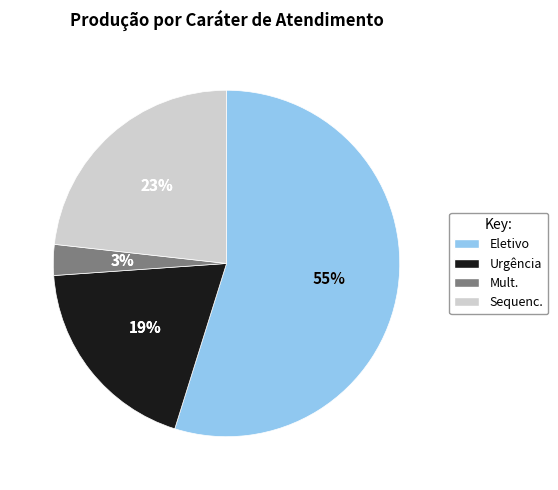

How many segments does this pie chart have?

4